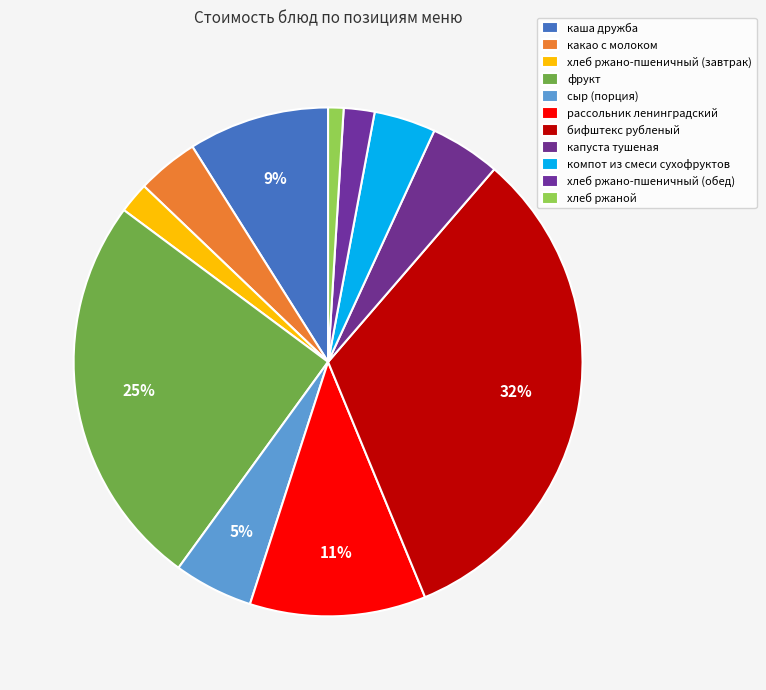

Is бифштекс рубленый the majority of the pie?

No